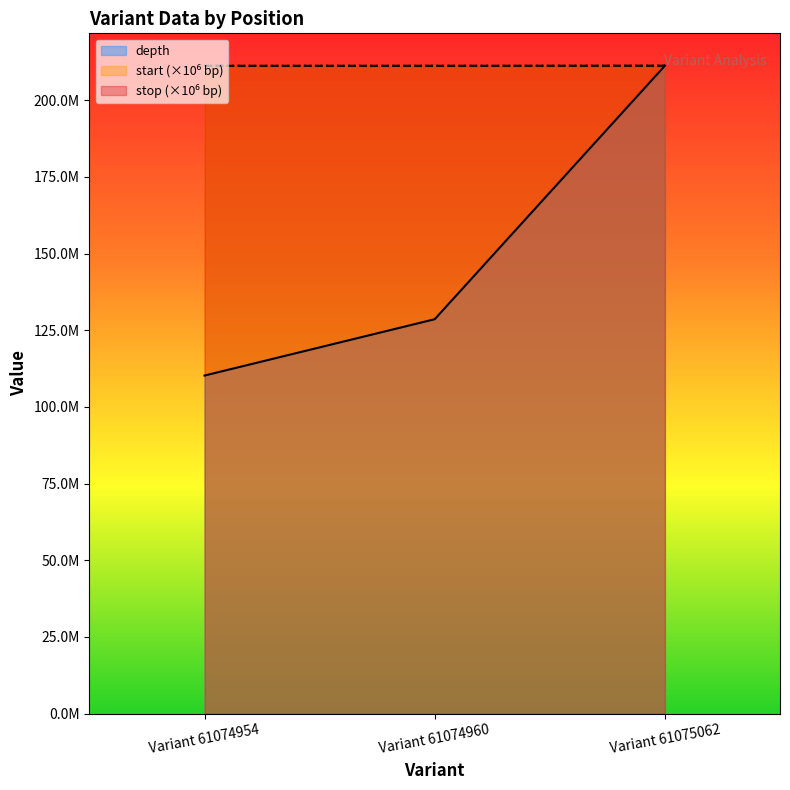

What are all the series names shown in the legend?

depth, start, stop